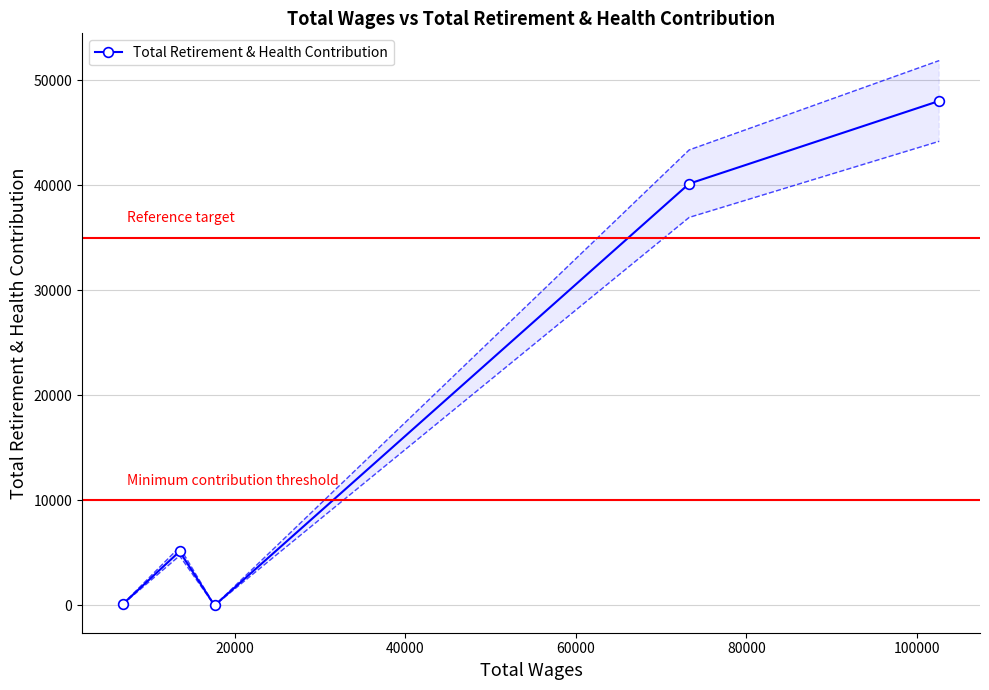

What is the maximum value for Total Retirement & Health Contribution?

48024